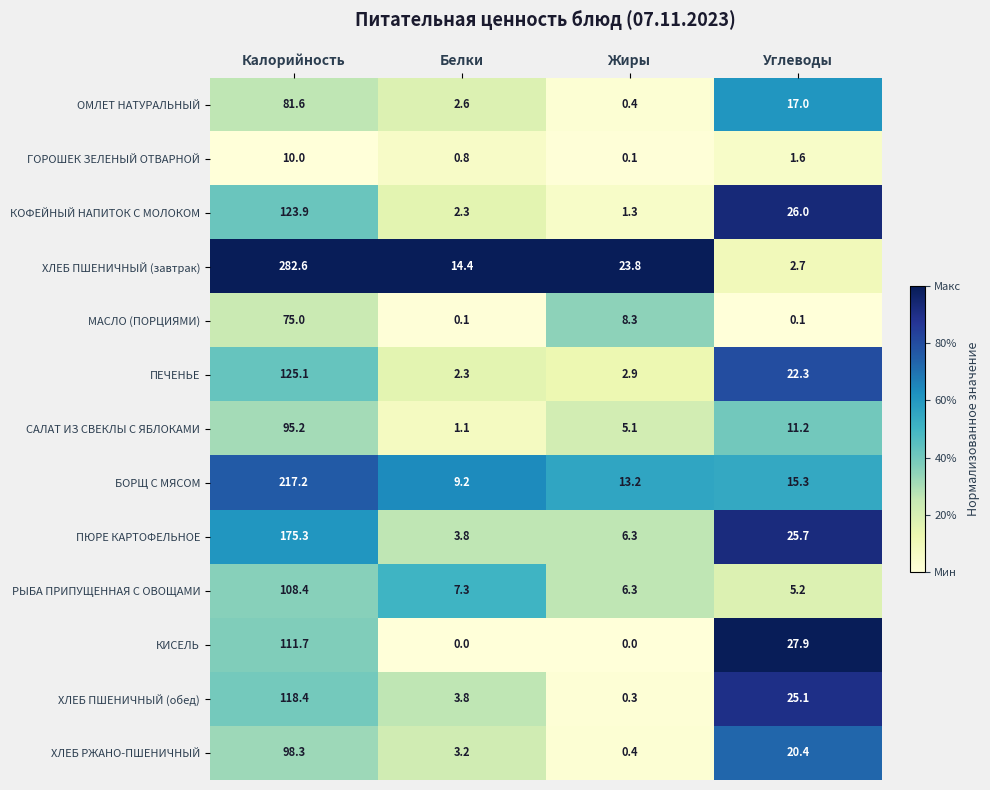

Is it true that ГОРОШЕК ЗЕЛЕНЫЙ ОТВАРНОЙ equals 4.8 at Калорийность?

False